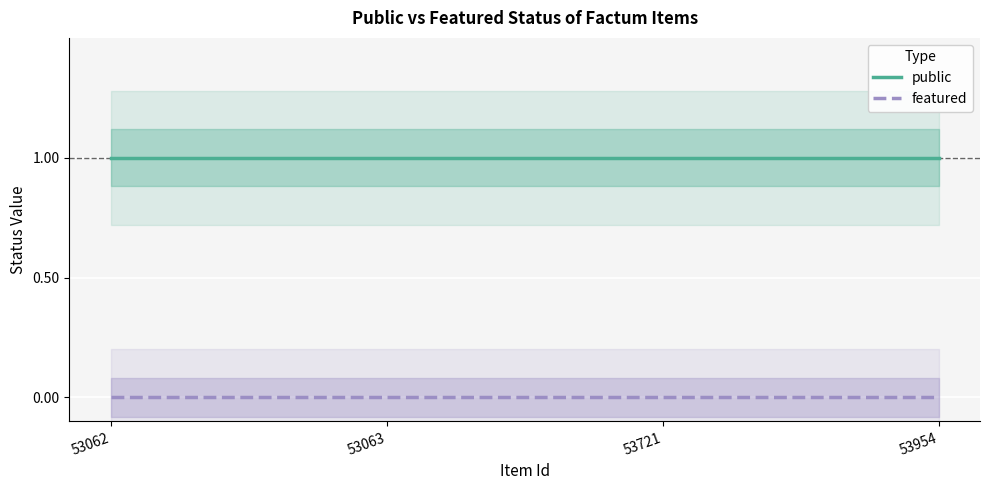

True or false: public has more than 0 points higher than both neighbors.

False